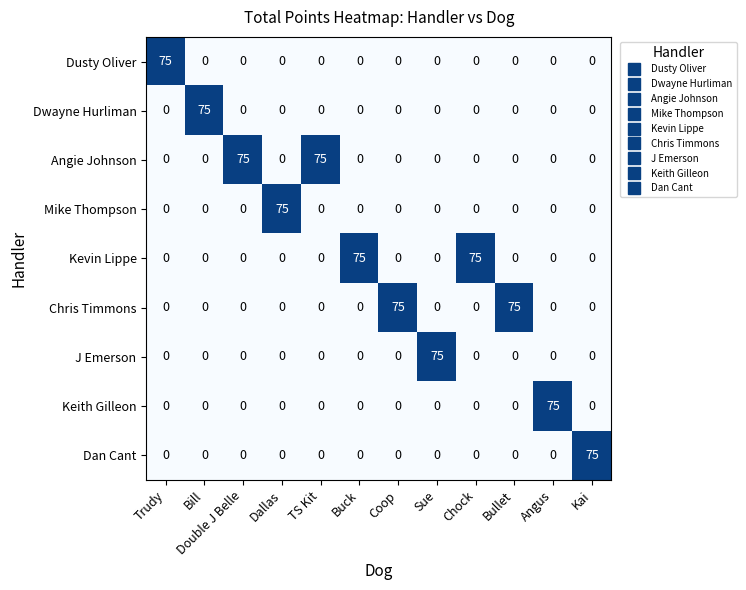

What is the spread (max minus min) of values at Chock?

75